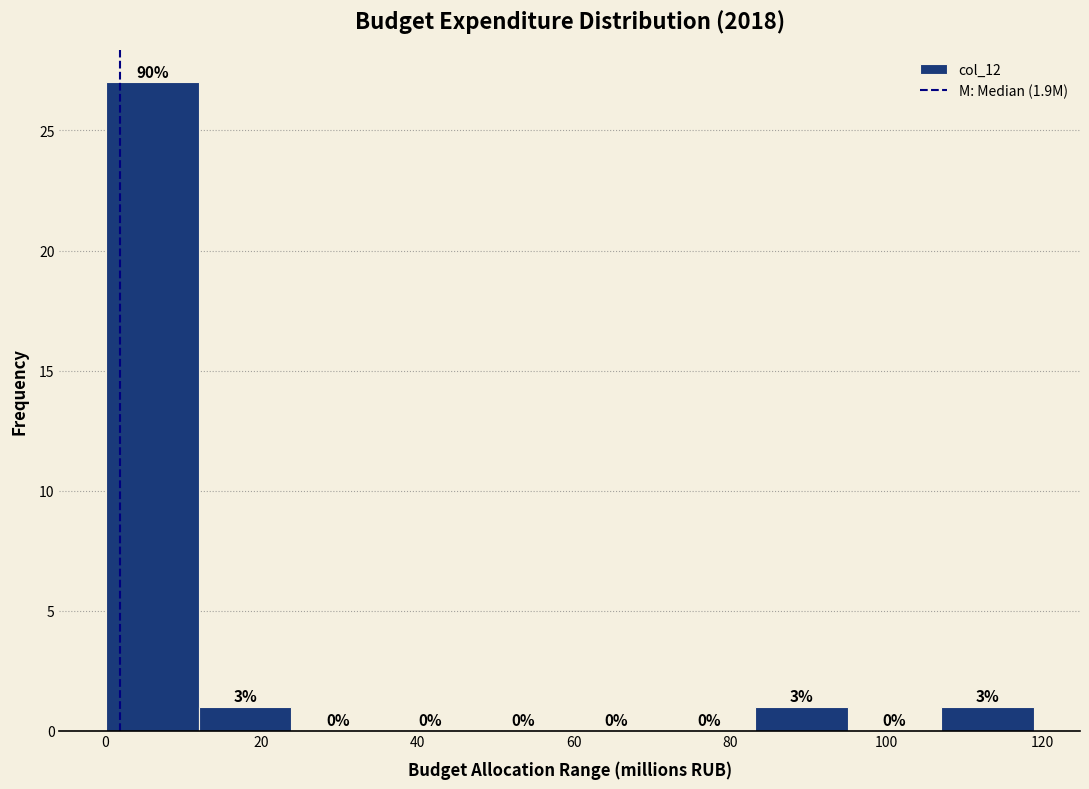

Which range on the x-axis has the tallest bar?

0 to 12